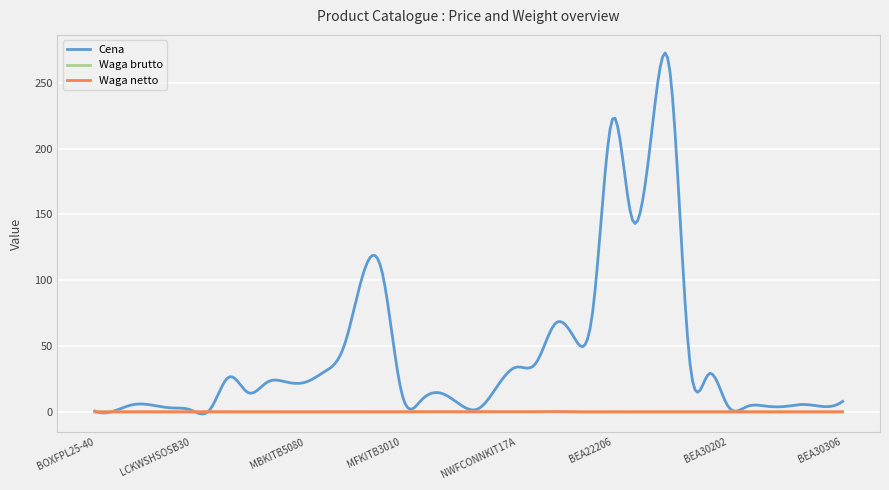

Which series has the largest total across all categories?

Cena